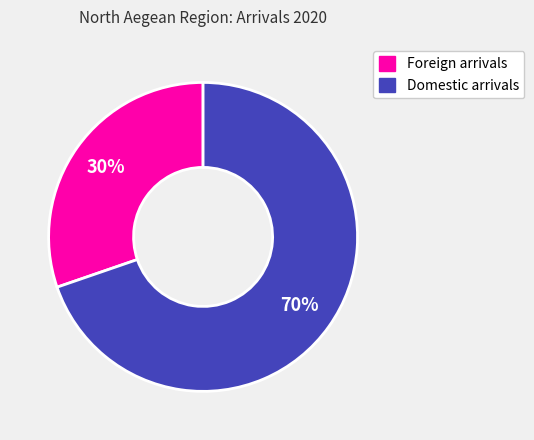

How many segments does this pie chart have?

2